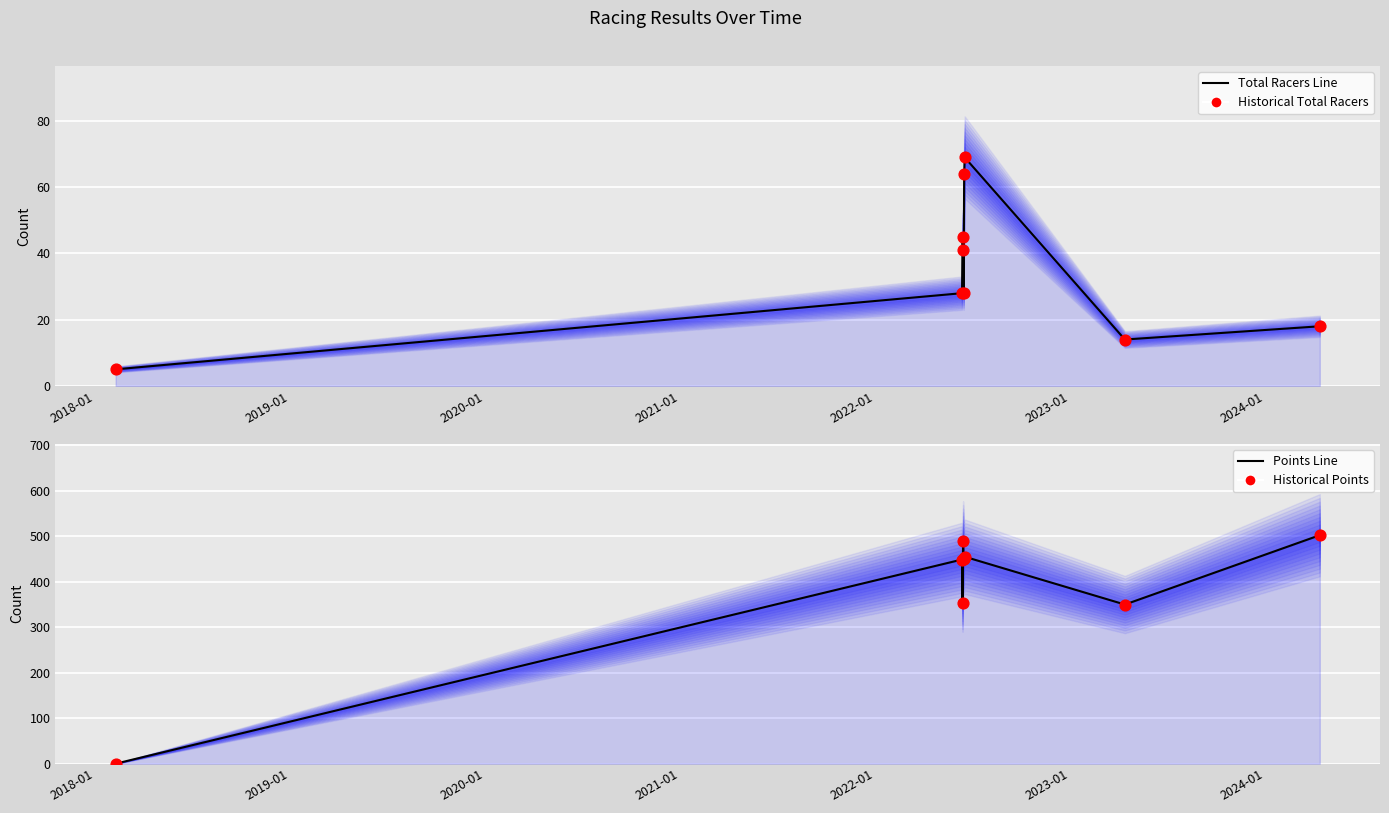

Which series contains the lowest Y value?

Points Line